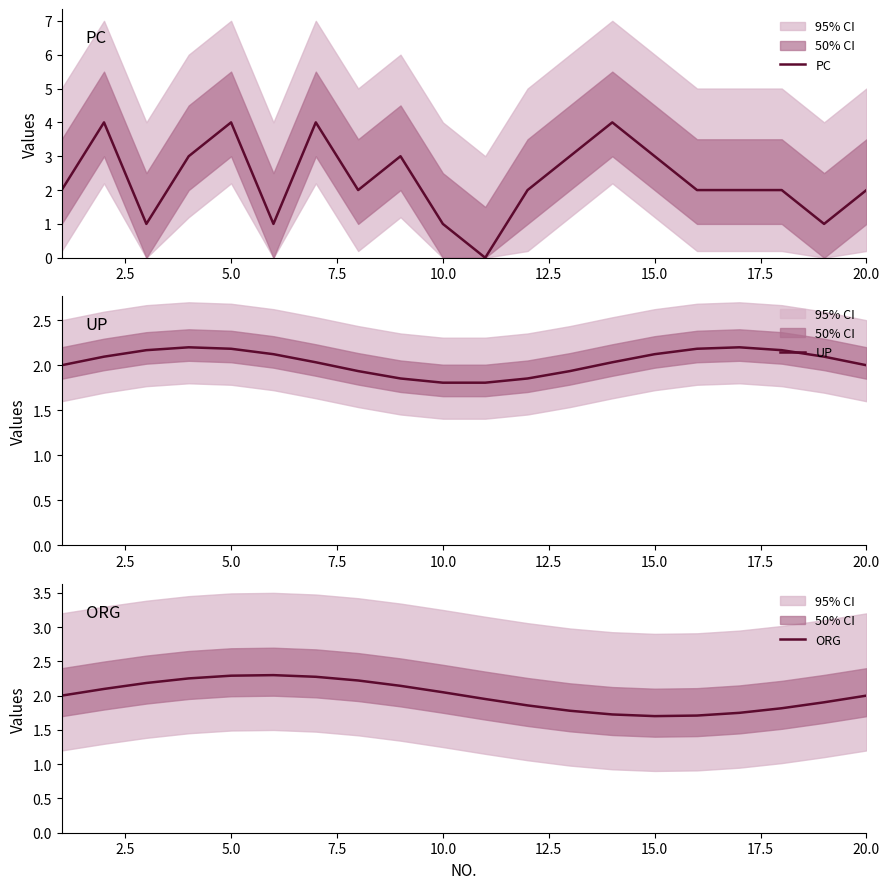

How many data points in UP are above 2?

12